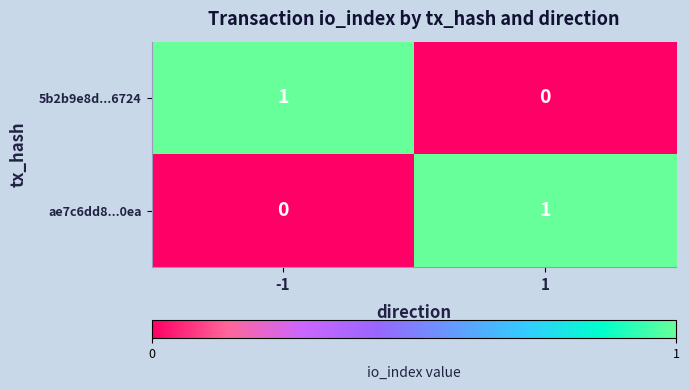

Rank the categories by 5b2b9e8d...6724 value from lowest to highest.

1, -1